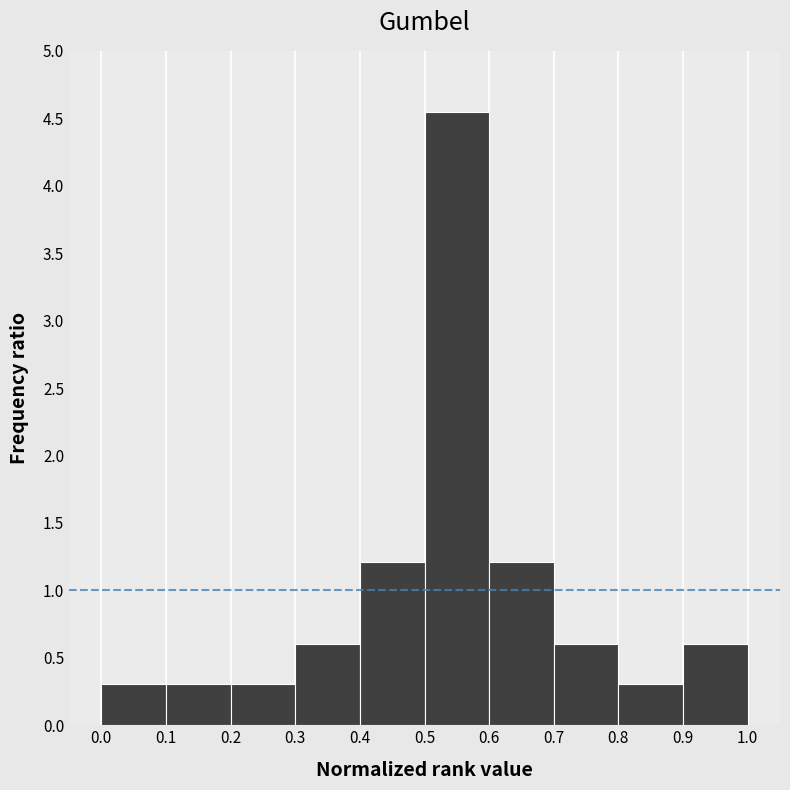

Reading left to right, transcribe this chart: for each bar, give the range it covers on the x-axis and its height. The values are not printed on the chart, so give them approximately, as read against the axis.

0.0 to 0.1: 0.30
0.1 to 0.2: 0.30
0.2 to 0.3: 0.30
0.3 to 0.4: 0.60
0.4 to 0.5: 1.20
0.5 to 0.6: 4.55
0.6 to 0.7: 1.20
0.7 to 0.8: 0.60
0.8 to 0.9: 0.30
0.9 to 1.0: 0.60